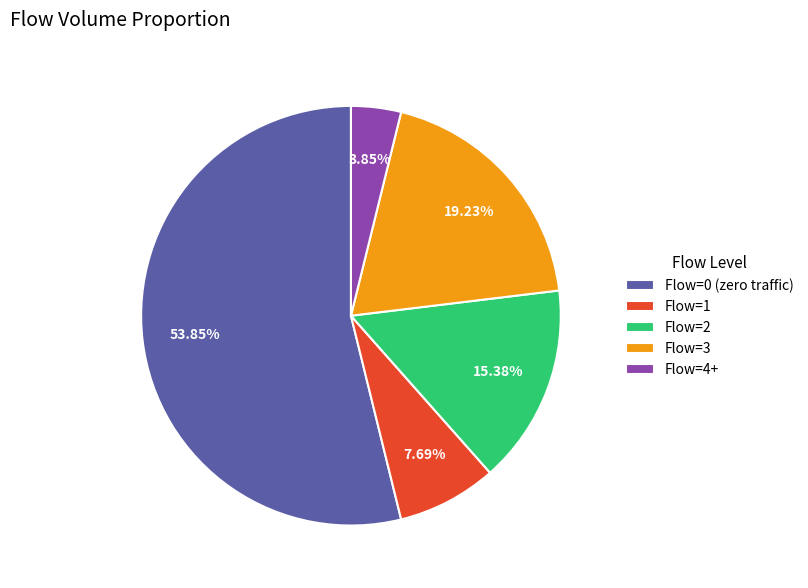

Rank the categories by value from lowest to highest.

Flow=4+, Flow=1, Flow=2, Flow=3, Flow=0 (zero traffic)